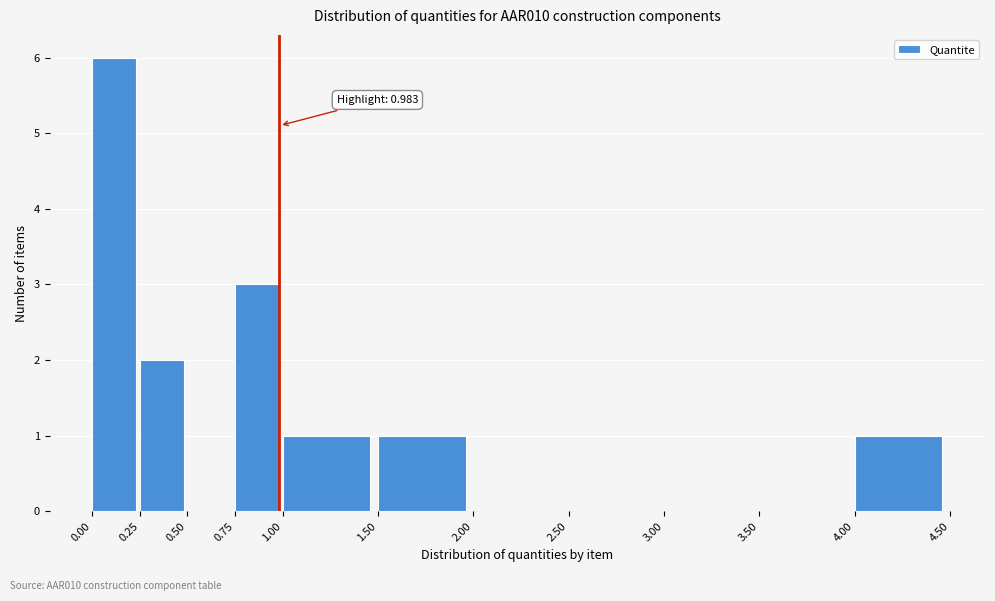

Over which range of the x-axis is the bar tallest?

0.00 to 0.25